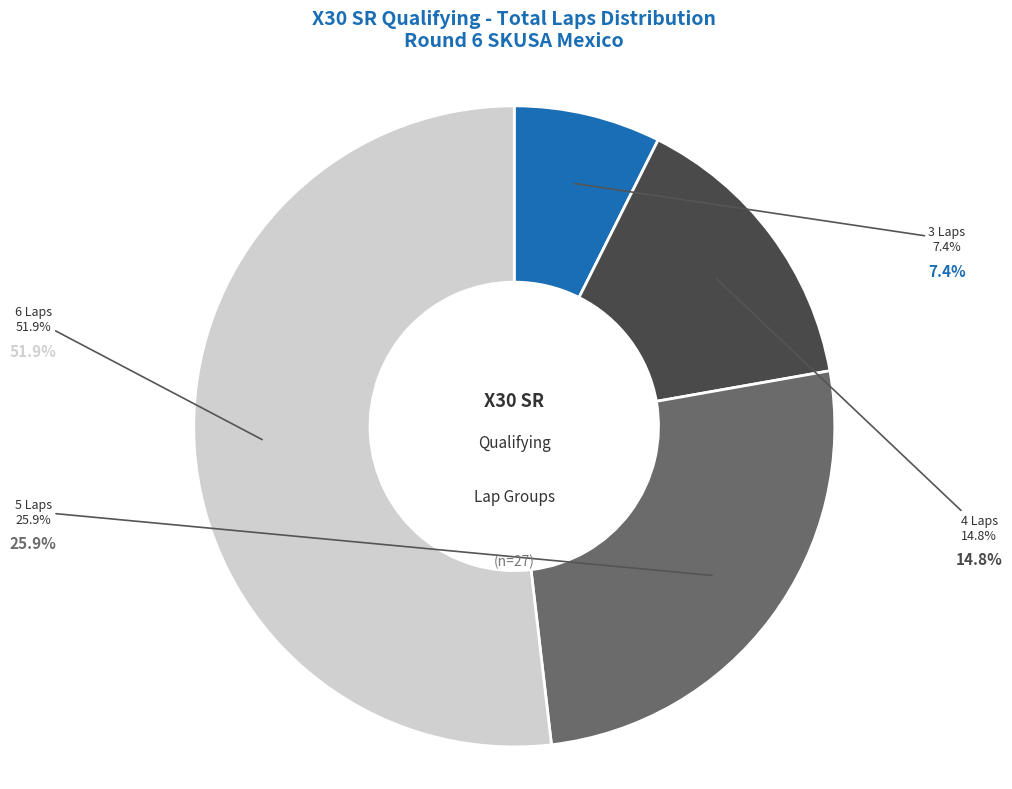

Do 6 Laps and 3 Laps together represent more than half of the pie?

Yes